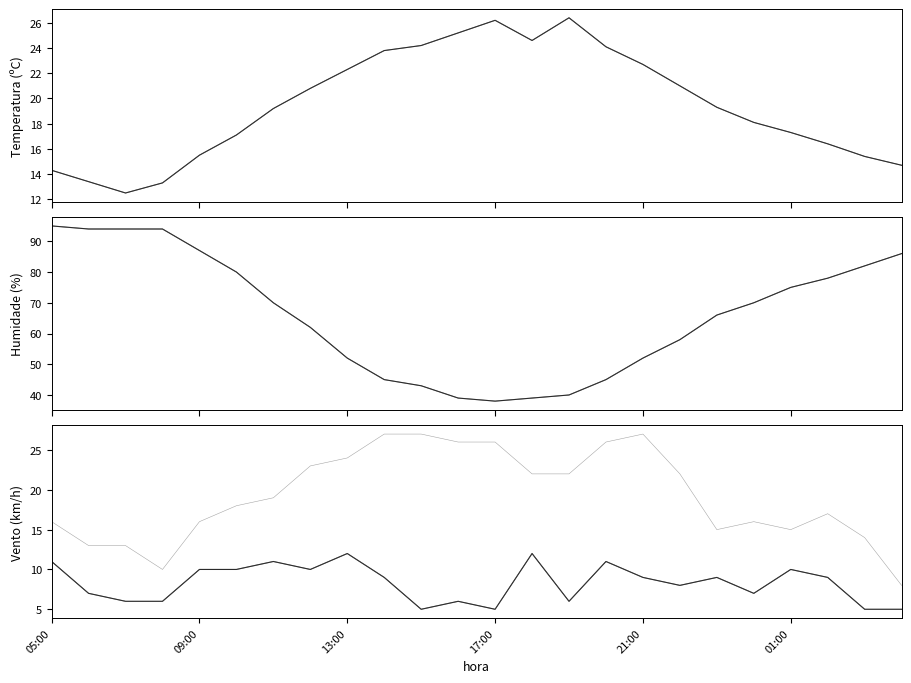

Rank the series at 10 from lowest to highest value.

Velocidade do vento (km/h), Temperatura (ºC), Refacho (km/h), Humidade (%)